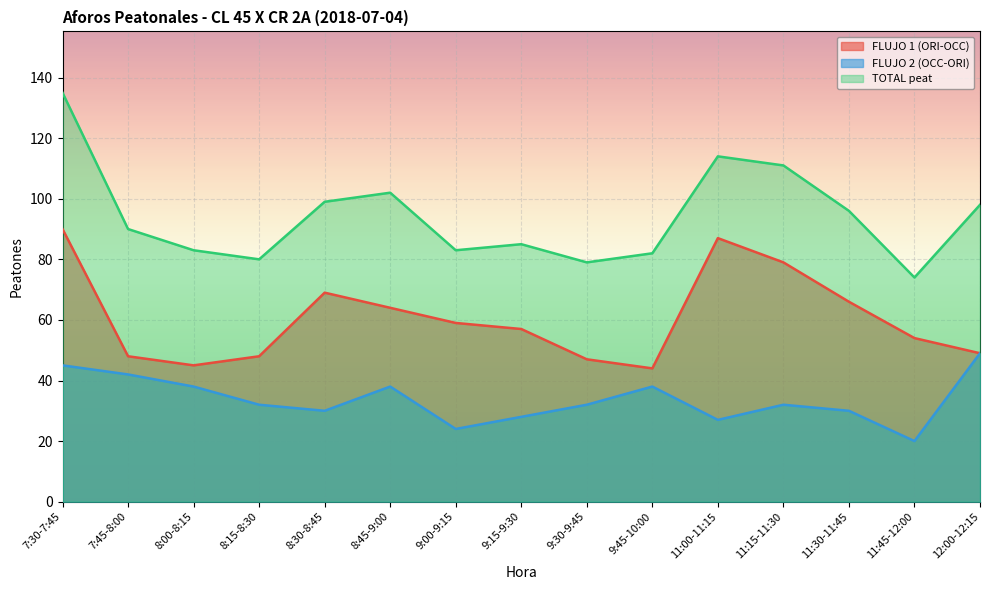

True or false: FLUJO 2 (OCC-ORI) has more than 1 interior local peaks.

True